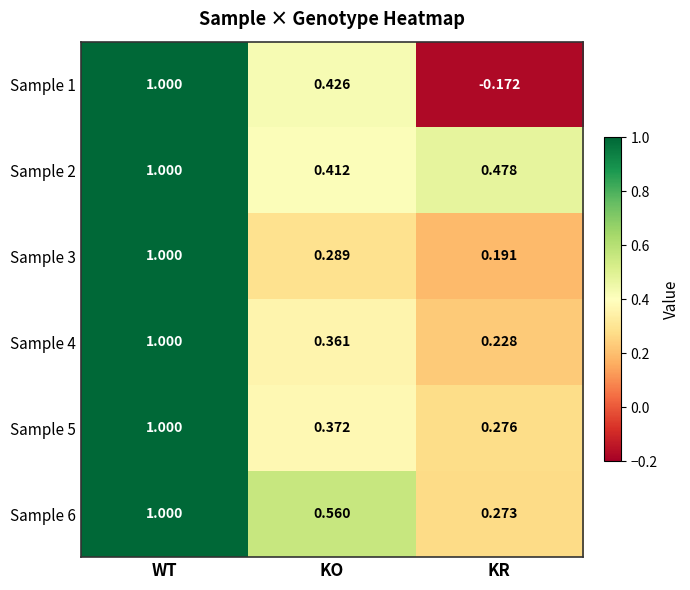

What is the total value across all series at WT?

6.0